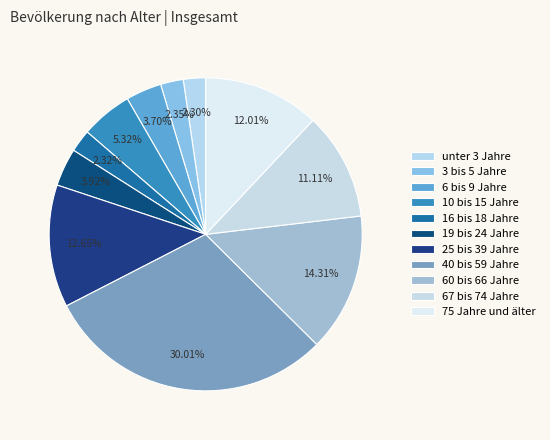

What percentage is the 16 bis 18 Jahre slice, to the nearest percent?

2%